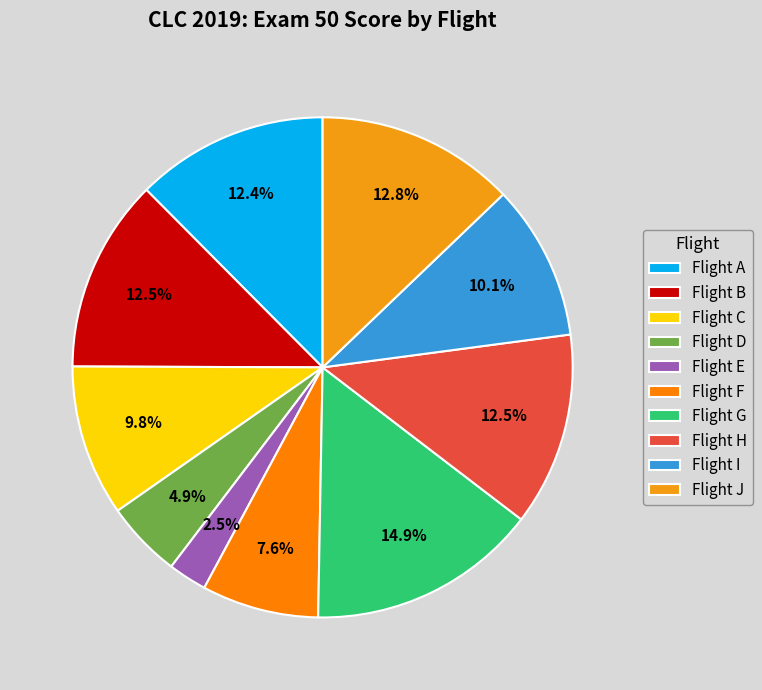

To the nearest percent, what is the difference between the largest and smallest slice percentages?

12%